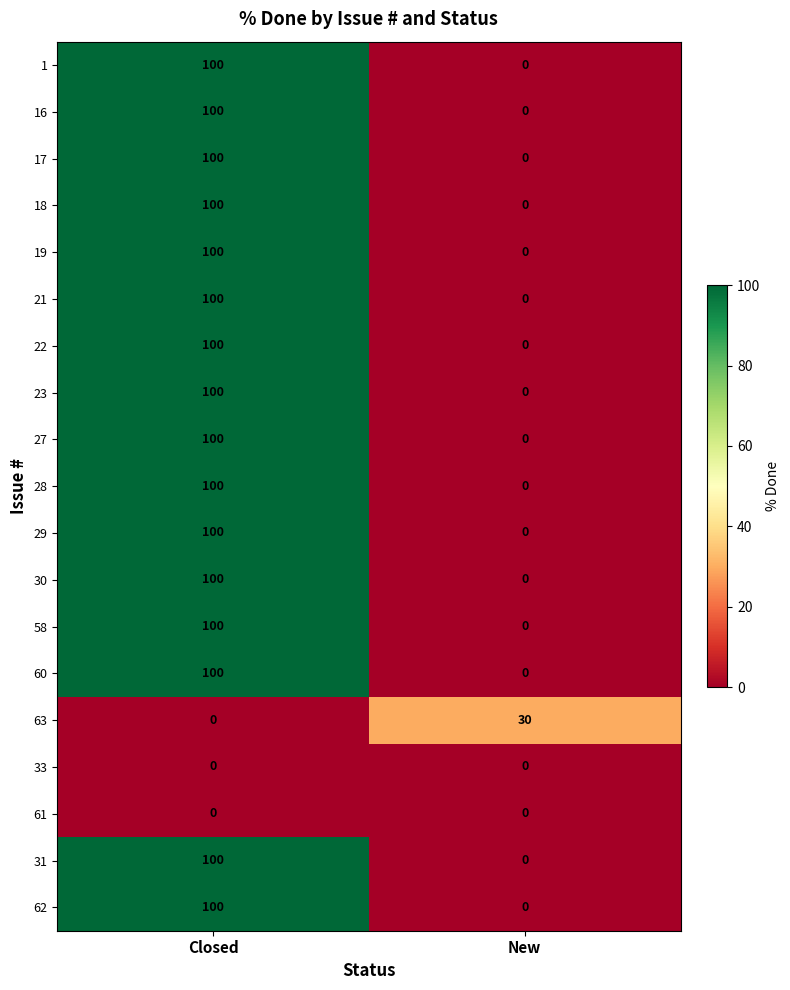

The 21 series shows 24 at Closed. True or false?

False